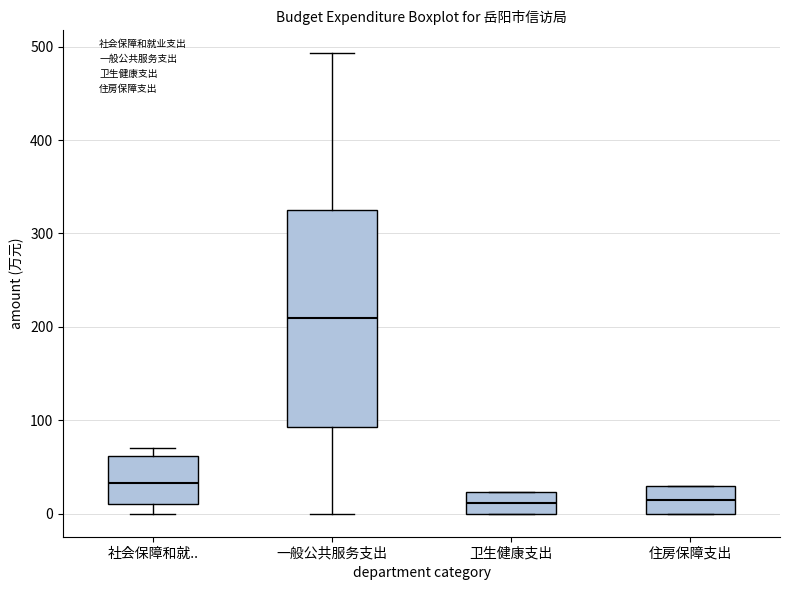

Where is the upper edge of the box for 社会保障和就.. on the y-axis? The values are not printed on the chart, so give them approximately, as read against the axis.

60